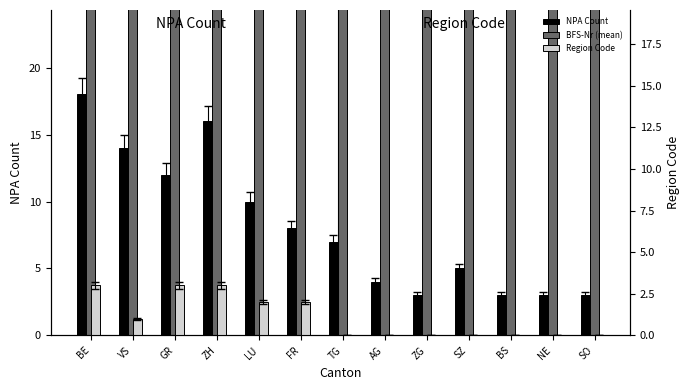

What are all the series names shown in the legend?

NPA Count, BFS-Nr (mean), Region Code